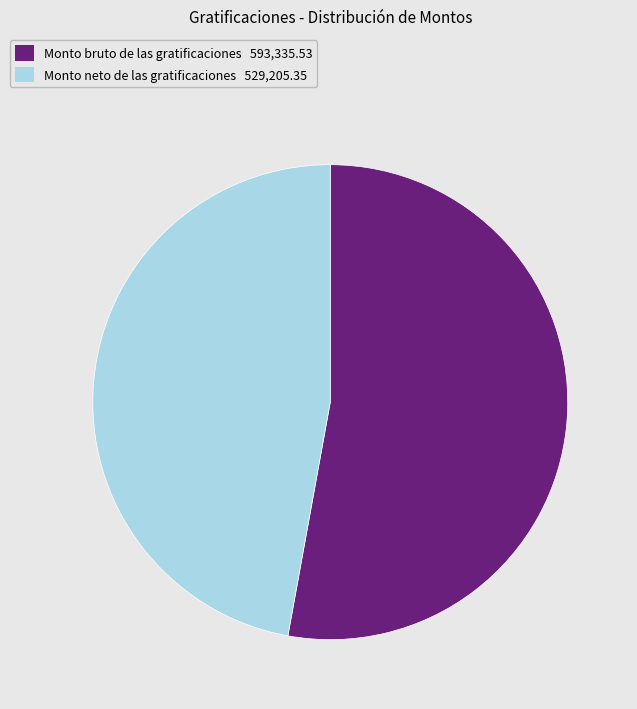

Does any single category account for the majority?

Yes